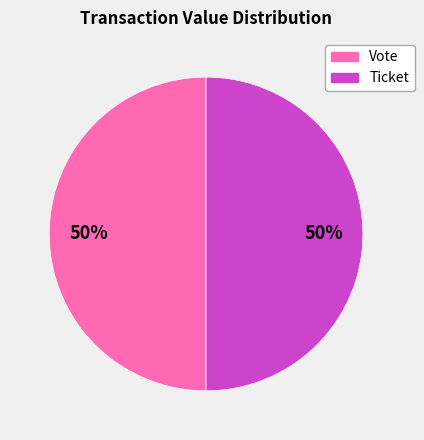

To the nearest percent, what is the difference between the largest and smallest slice percentages?

0%